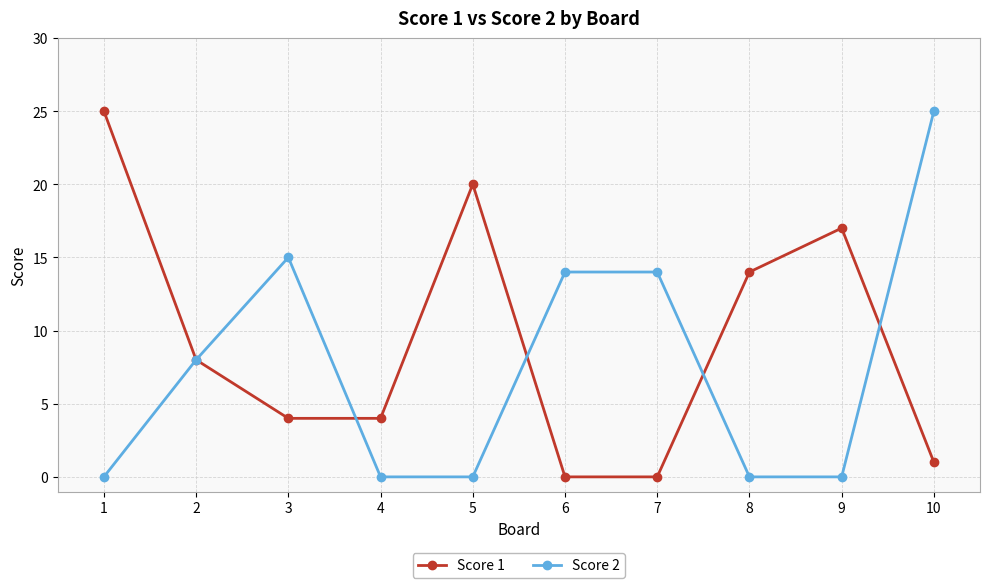

How many data points does each series have?

10